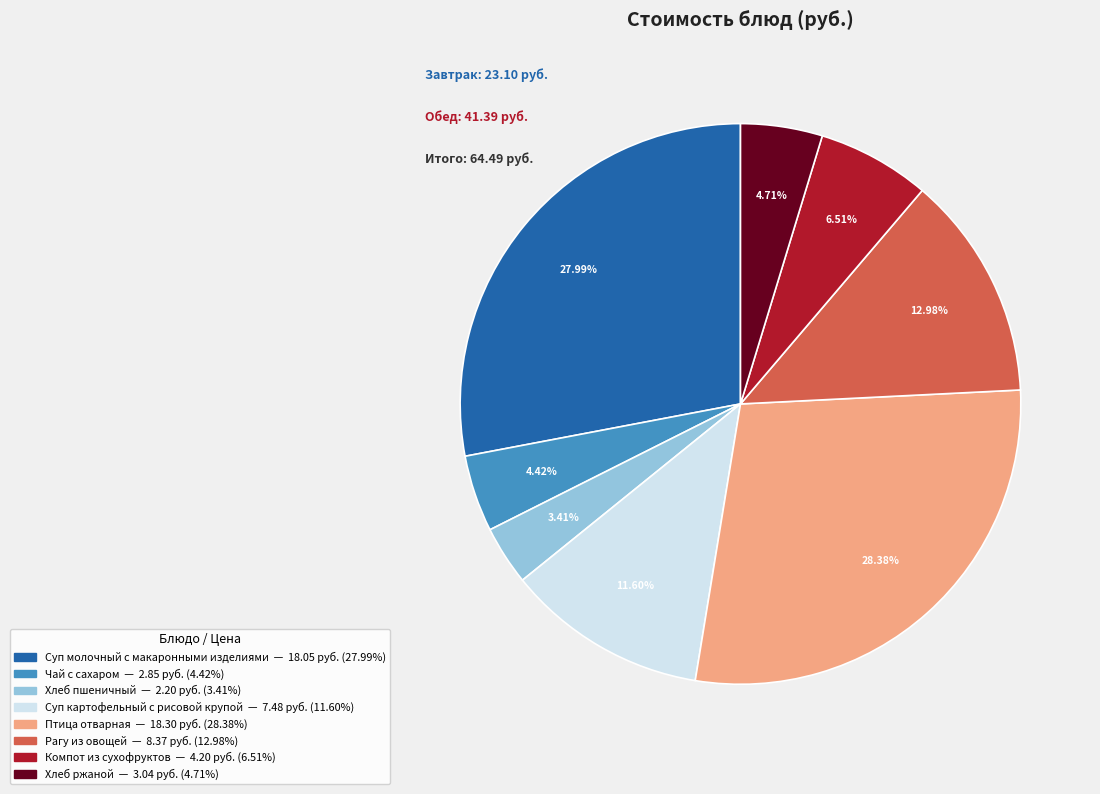

To the nearest percent, what percentage of the pie is Компот из сухофруктов?

7%